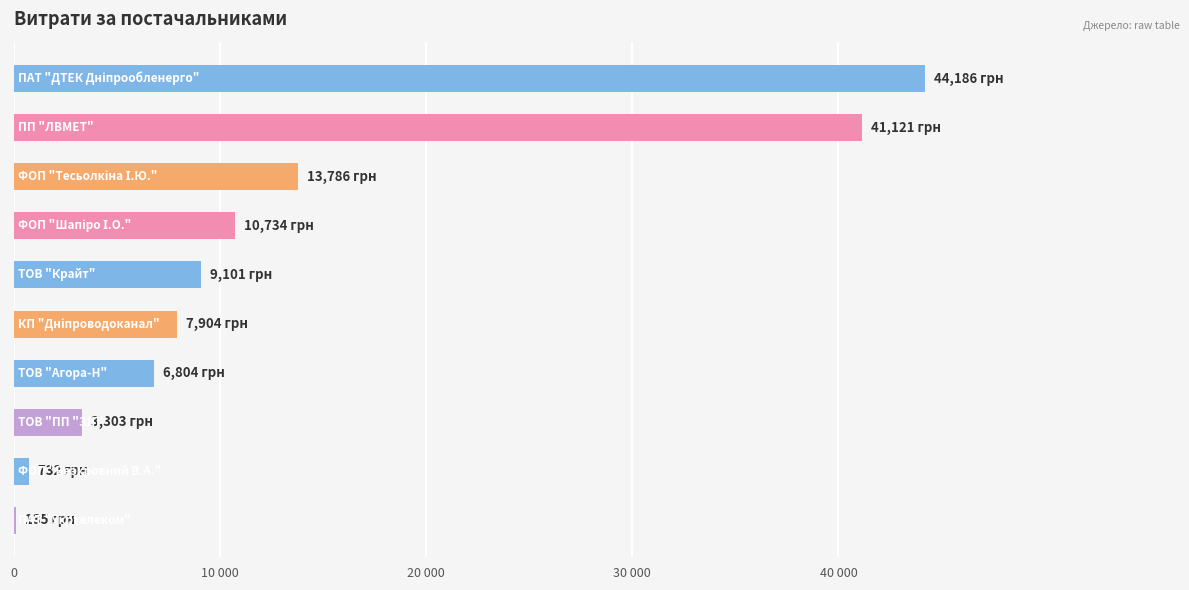

Does the chart contain stacked bars?

No